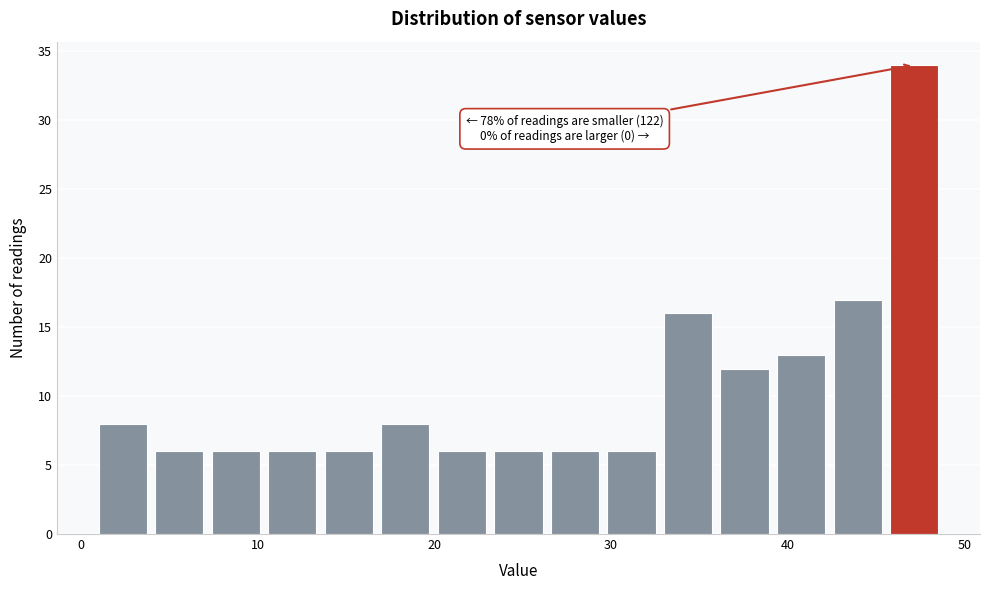

Around what value on the x-axis is the tallest bar? Give the approximate position of its centre, as read against the axis.

47